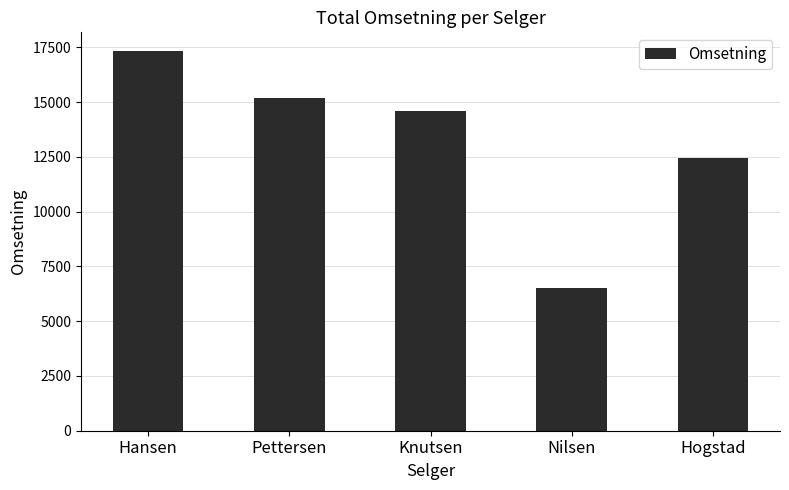

What is the maximum value shown in the chart?

17315